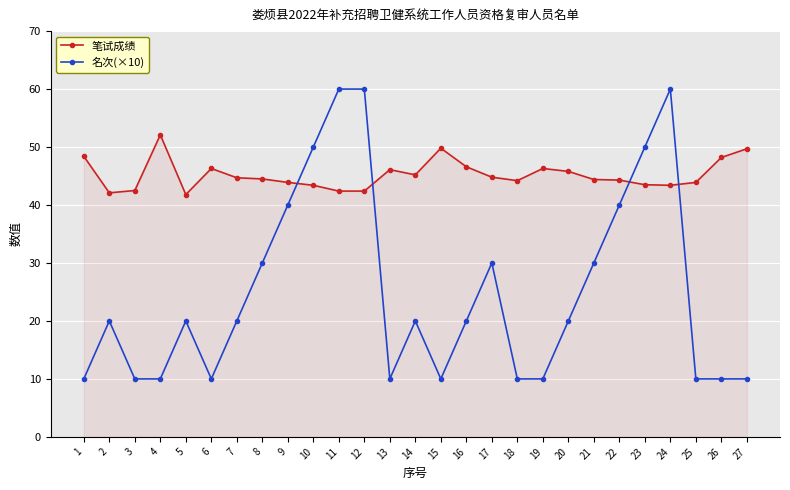

Count the 名次(×10) values in the range 10 to 40.

22